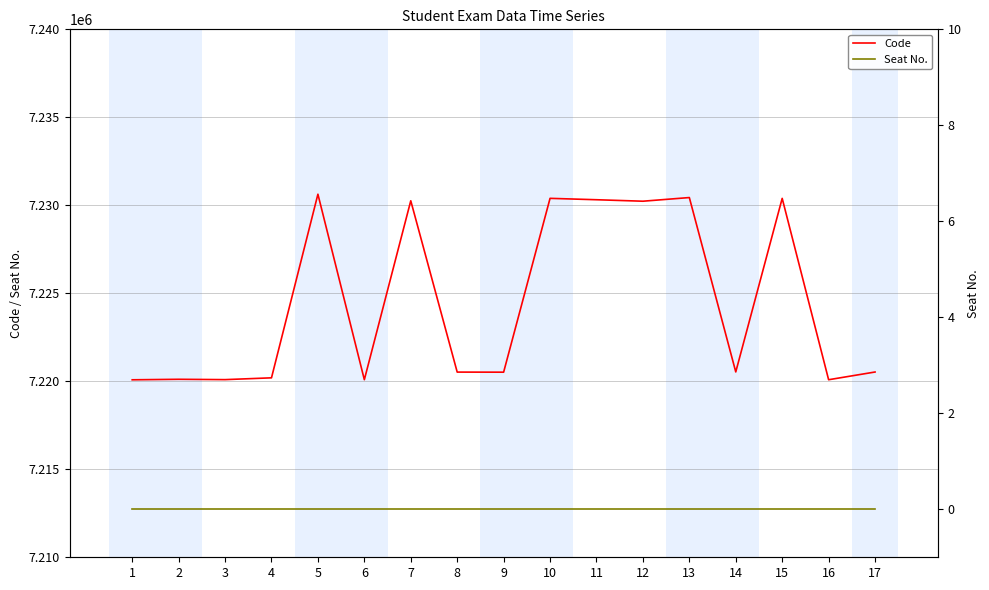

Rank the series by their average value, from lowest to highest.

Seat No., Code